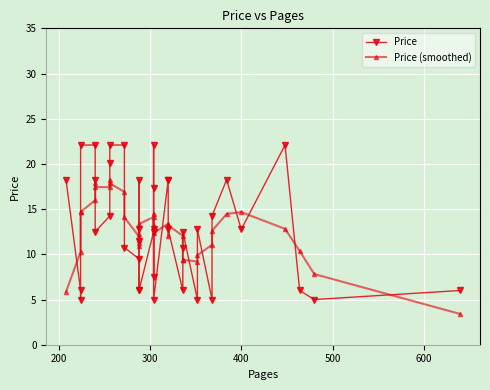

Which series has the largest range (max minus min)?

Price